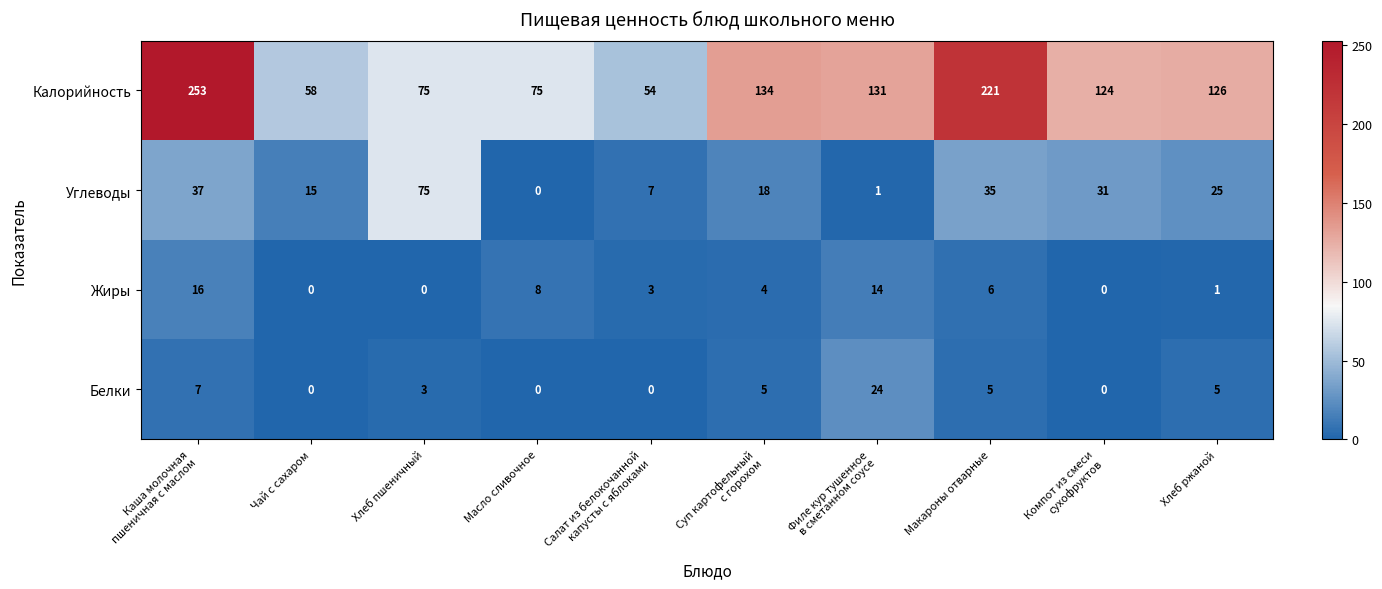

Read the Белки value at Хлеб пшеничный.

3